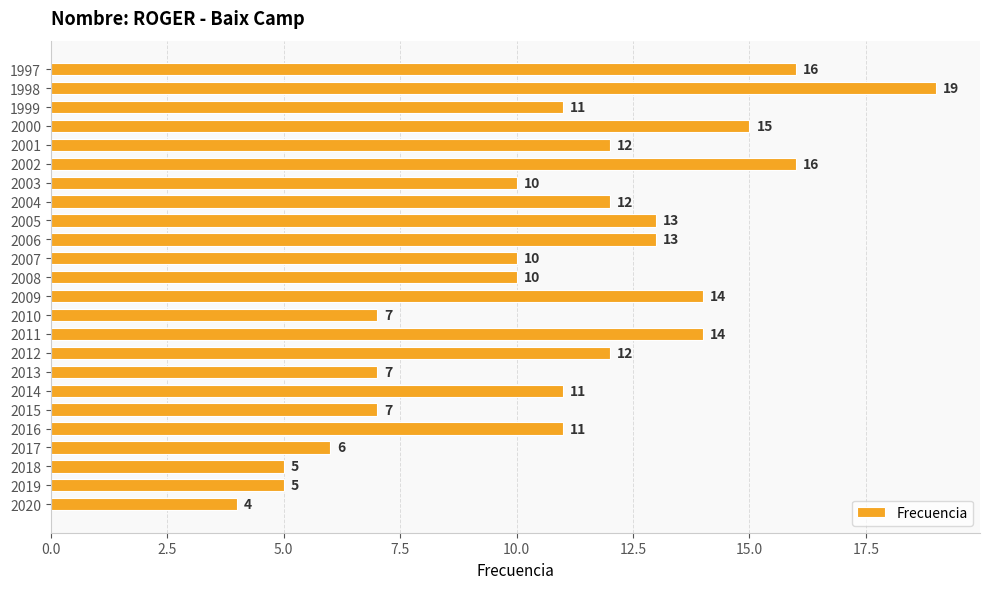

What value does the data have at 1999, to the nearest 10?

10